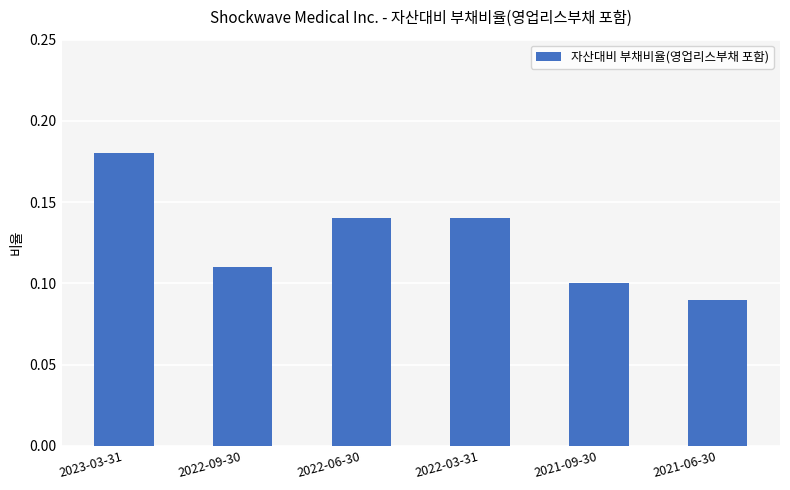

How many bars are there in total?

6